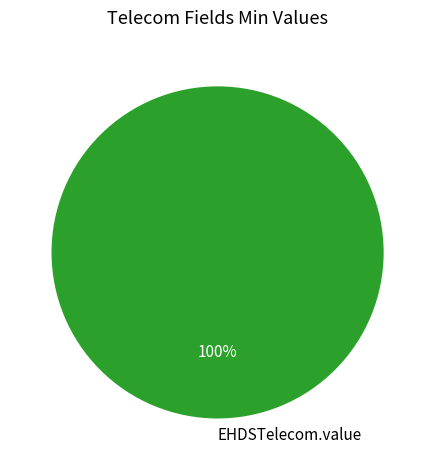

Rank the categories by value from highest to lowest.

EHDSTelecom.value